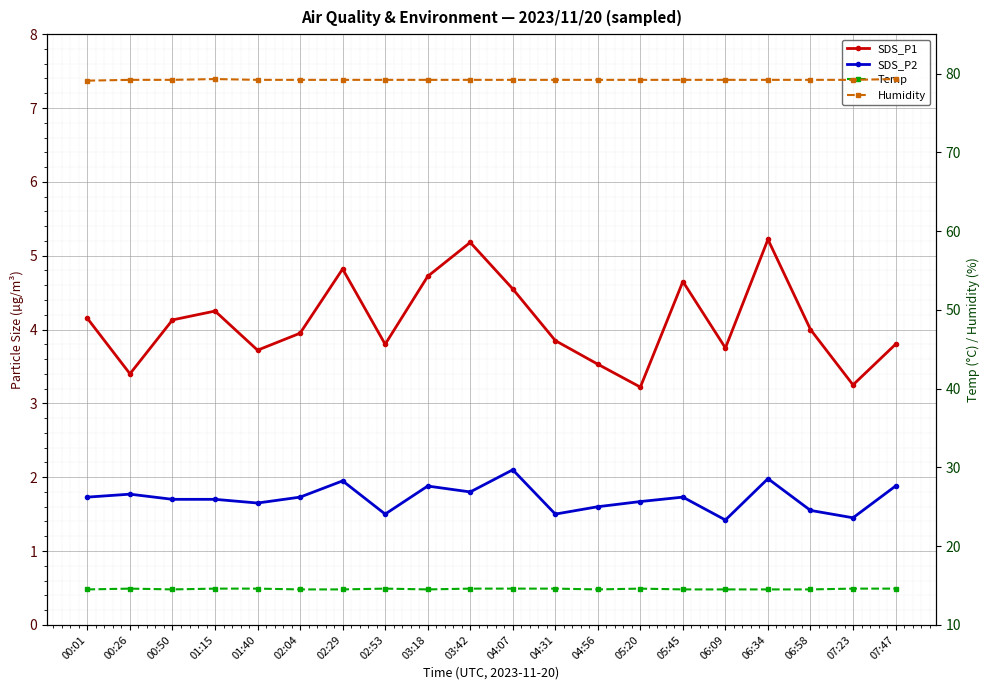

True or false: SDS_P2 has a value of 1.4 at 06:09.

True